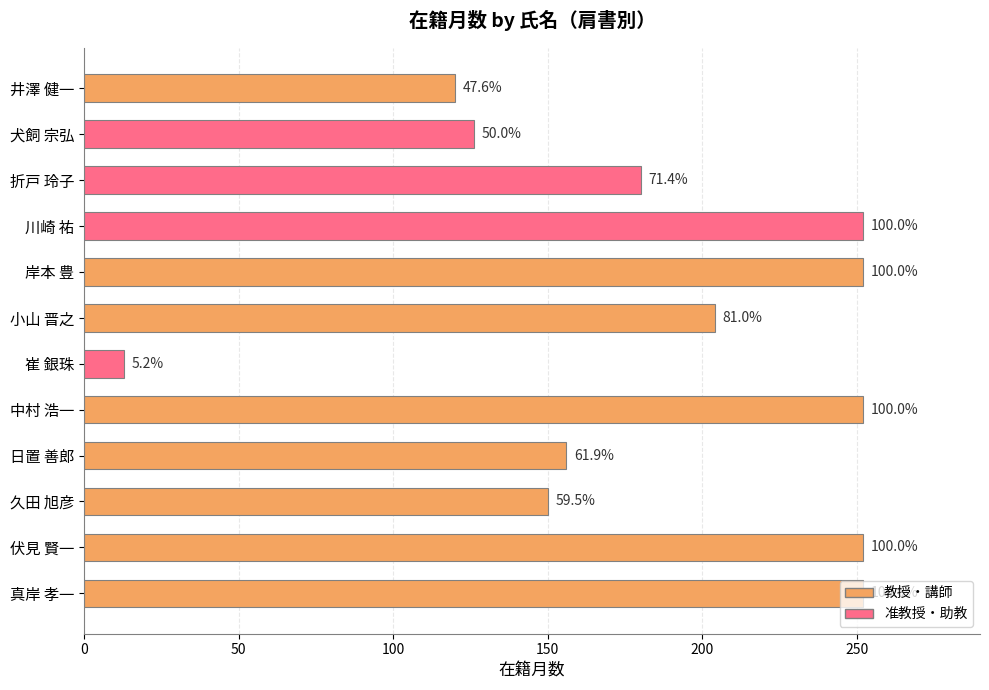

How many bars are there in total?

12